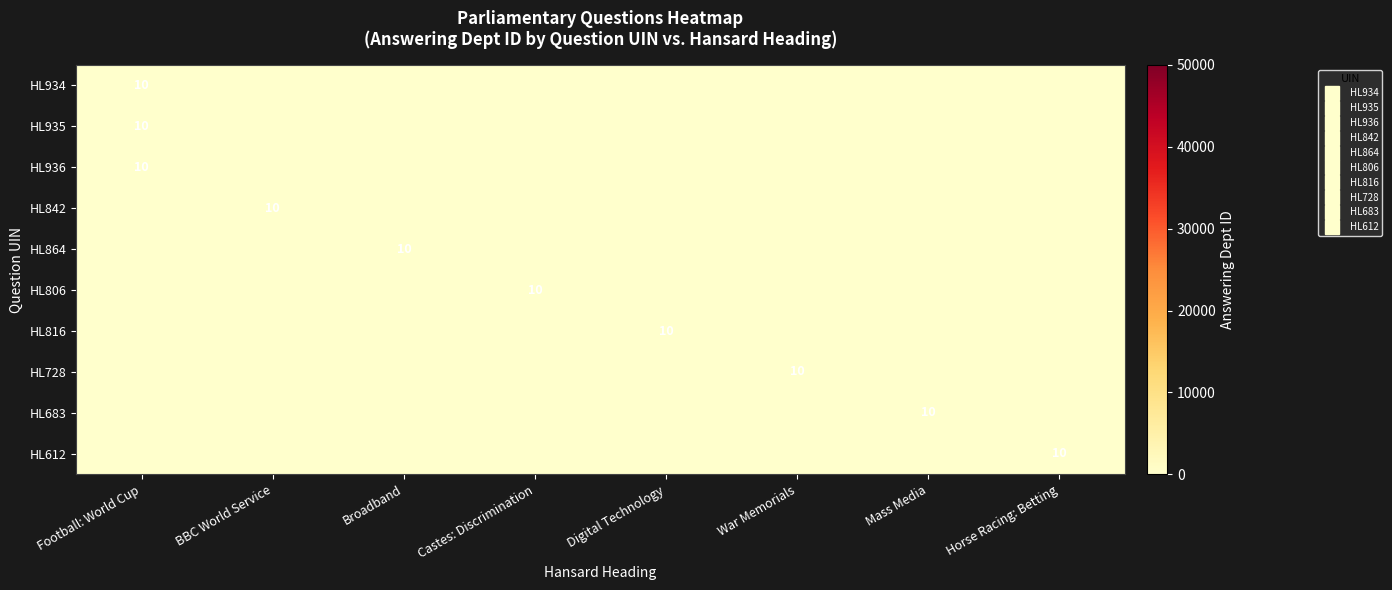

What is the difference between the maximum and minimum values in the HL612 series?

10